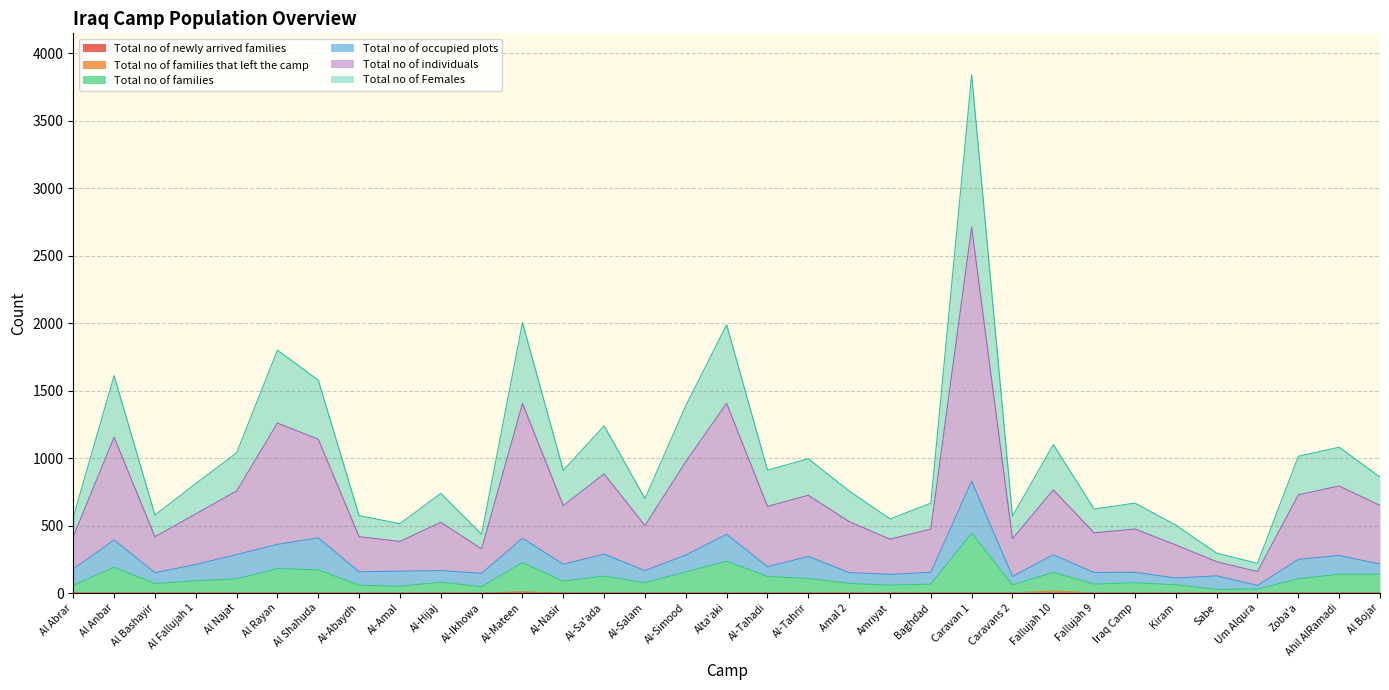

Does the chart display data point markers on the line(s)?

No